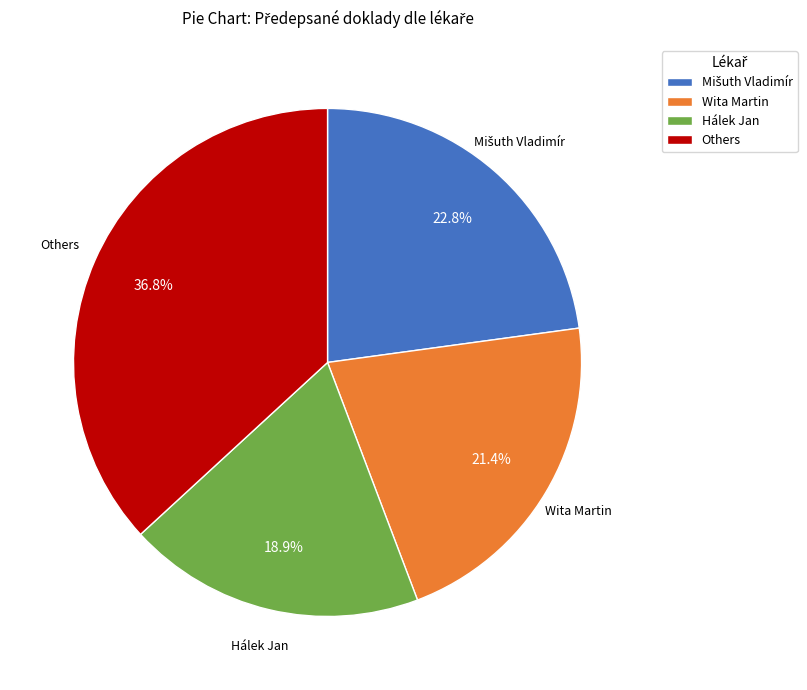

What percentage is NOT represented by Hálek Jan?

81.1%